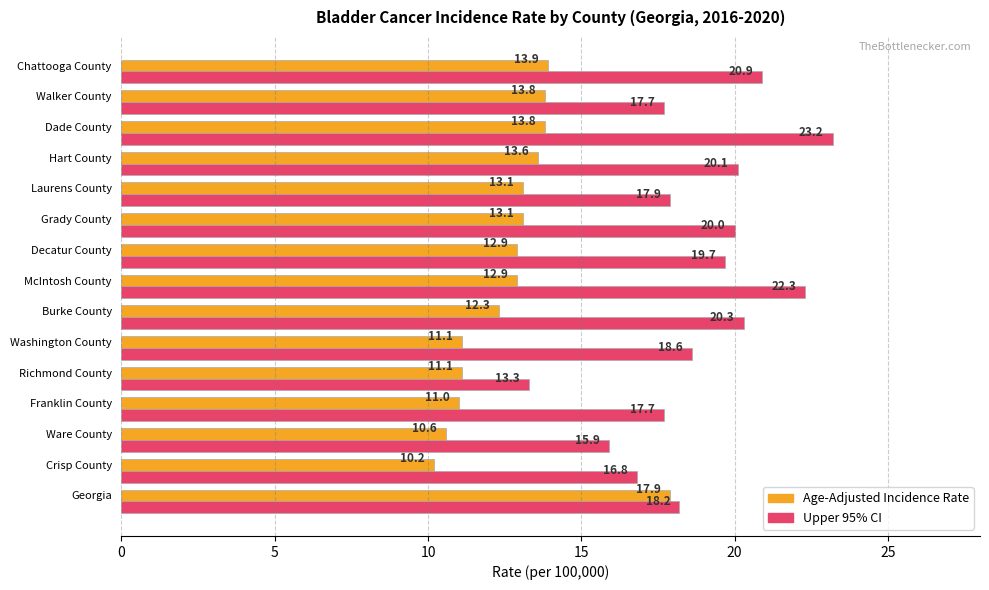

Rank the series by their maximum value, from highest to lowest.

Upper 95% CI, Age-Adjusted Incidence Rate